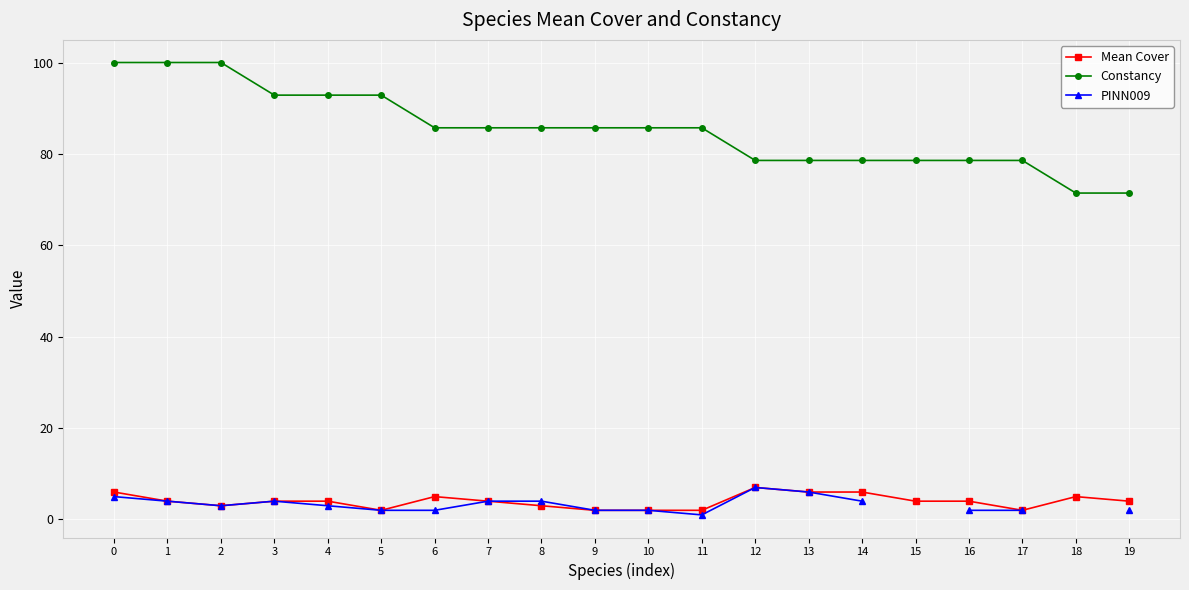

Rank the series at 8 from lowest to highest value.

Mean Cover, PINN009, Constancy